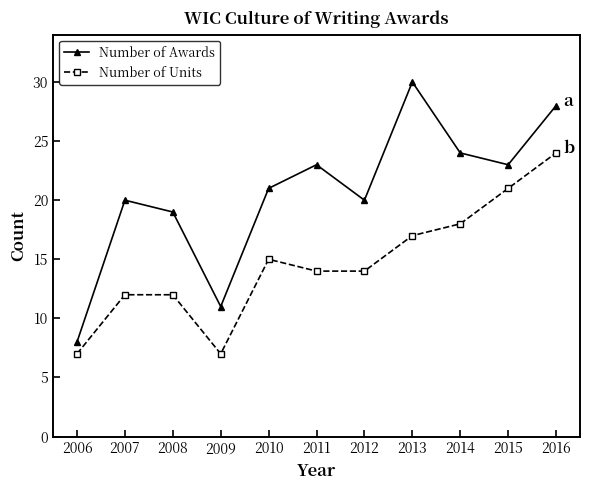

What is the minimum value shown in the chart?

7